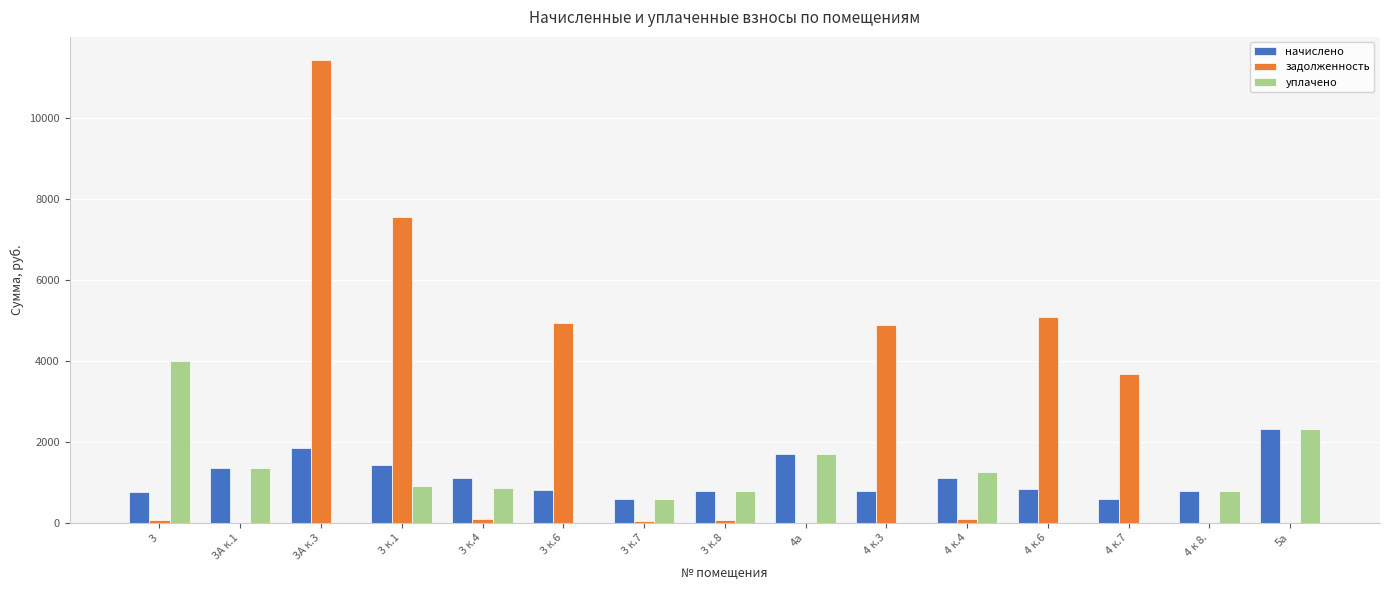

Which series has the largest total across all categories?

задолженность